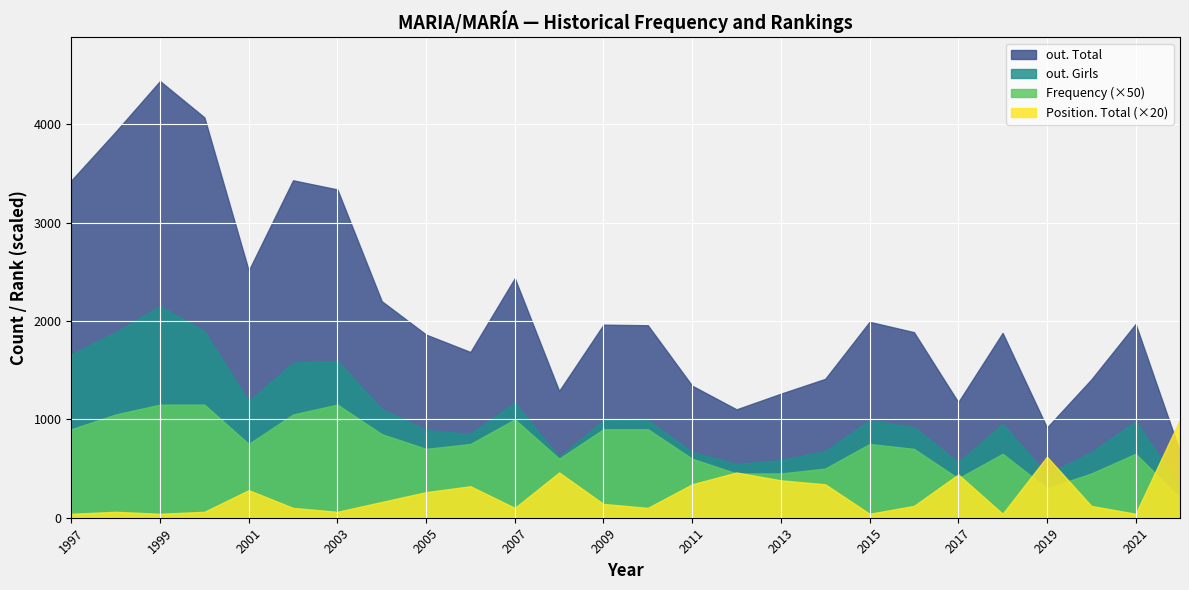

At which category does out. Girls reach its first local valley?

2001